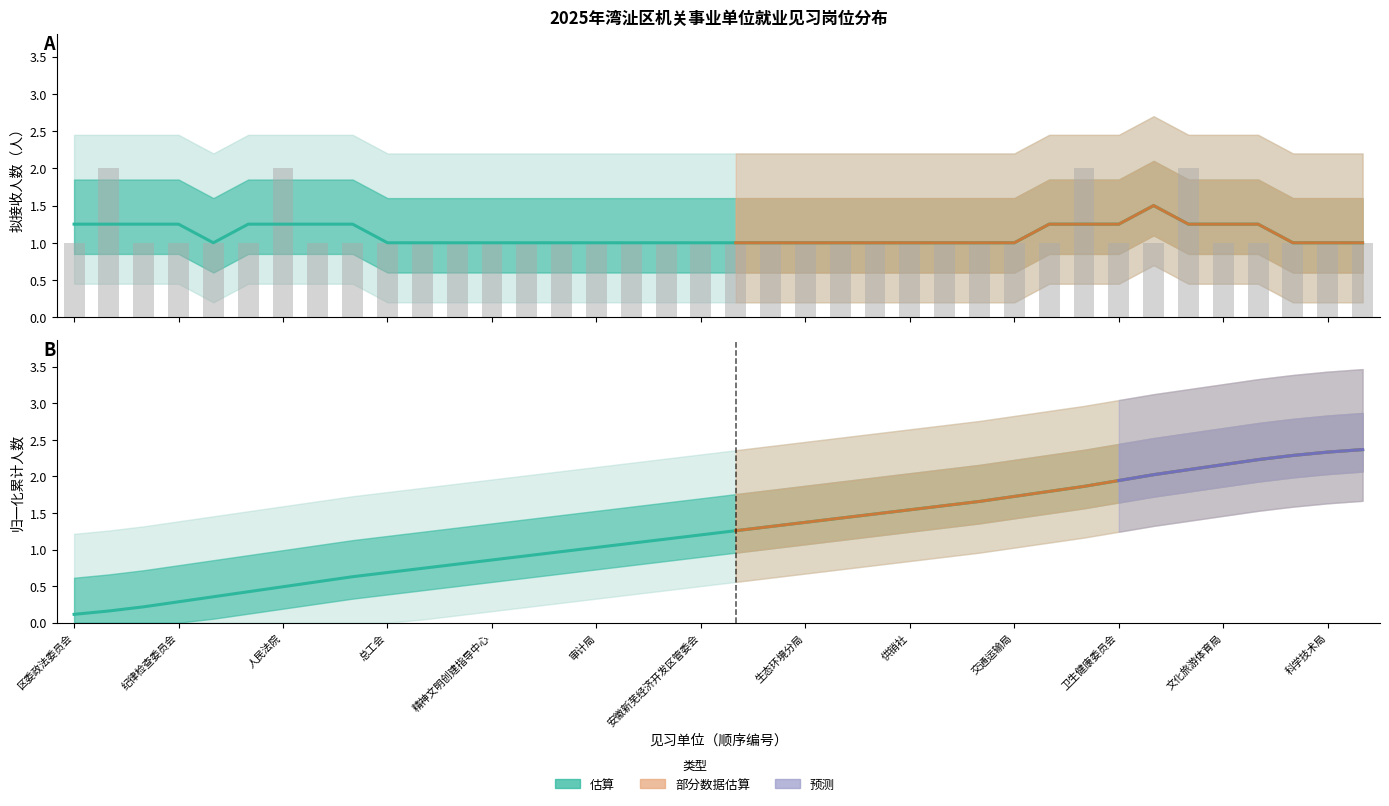

What is the value of the 拟接收见习人数 bar at the 6th from the left?

1.0